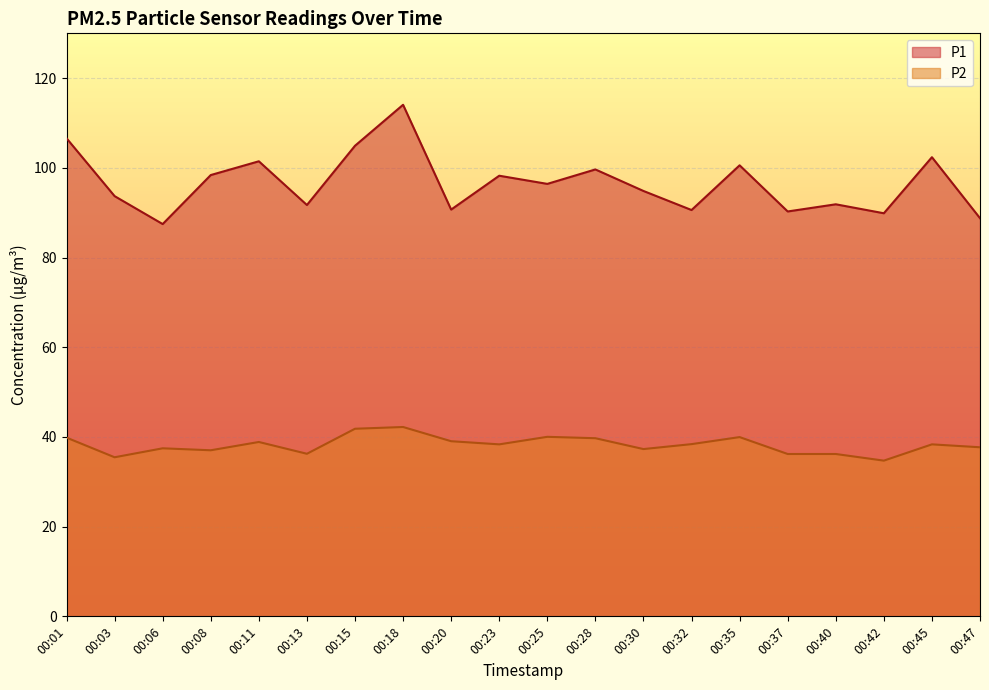

True or false: P2 has more than 1 points higher than both neighbors.

True